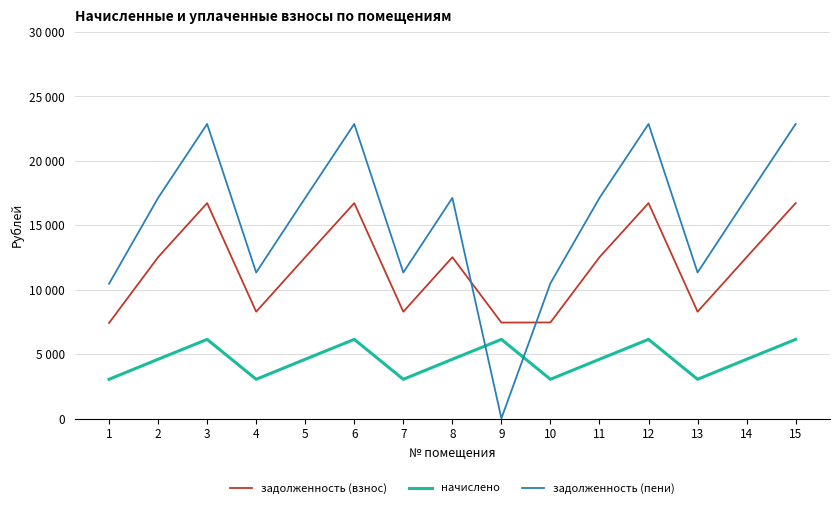

Is this an area chart (filled region under the line)?

No